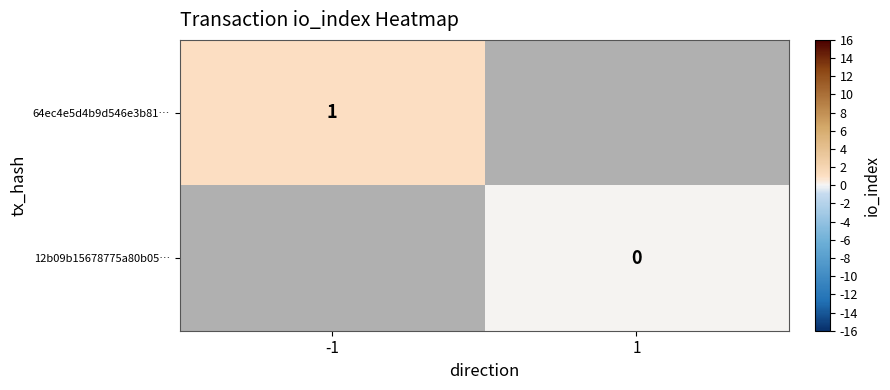

The 12b09b15678775a80b05… series shows 0.0 at 1. True or false?

True